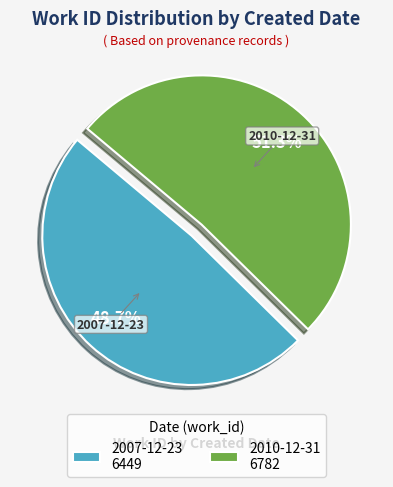

What is the smallest slice in the pie chart?

2007-12-23